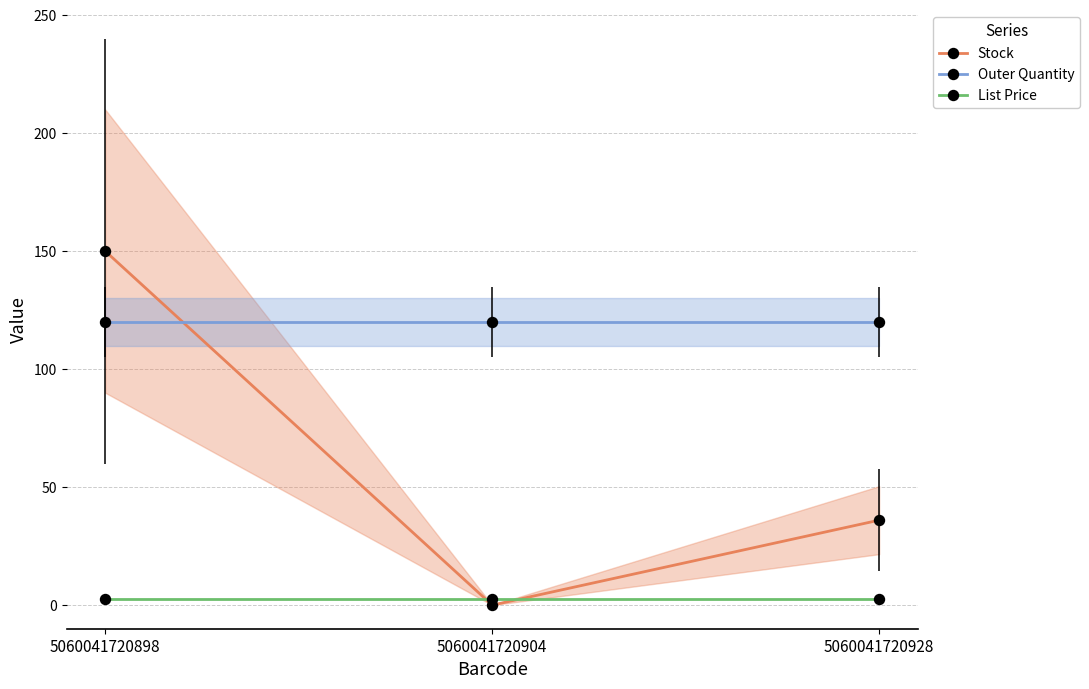

Rank the series by their maximum value, from highest to lowest.

Stock, Outer Quantity, List Price